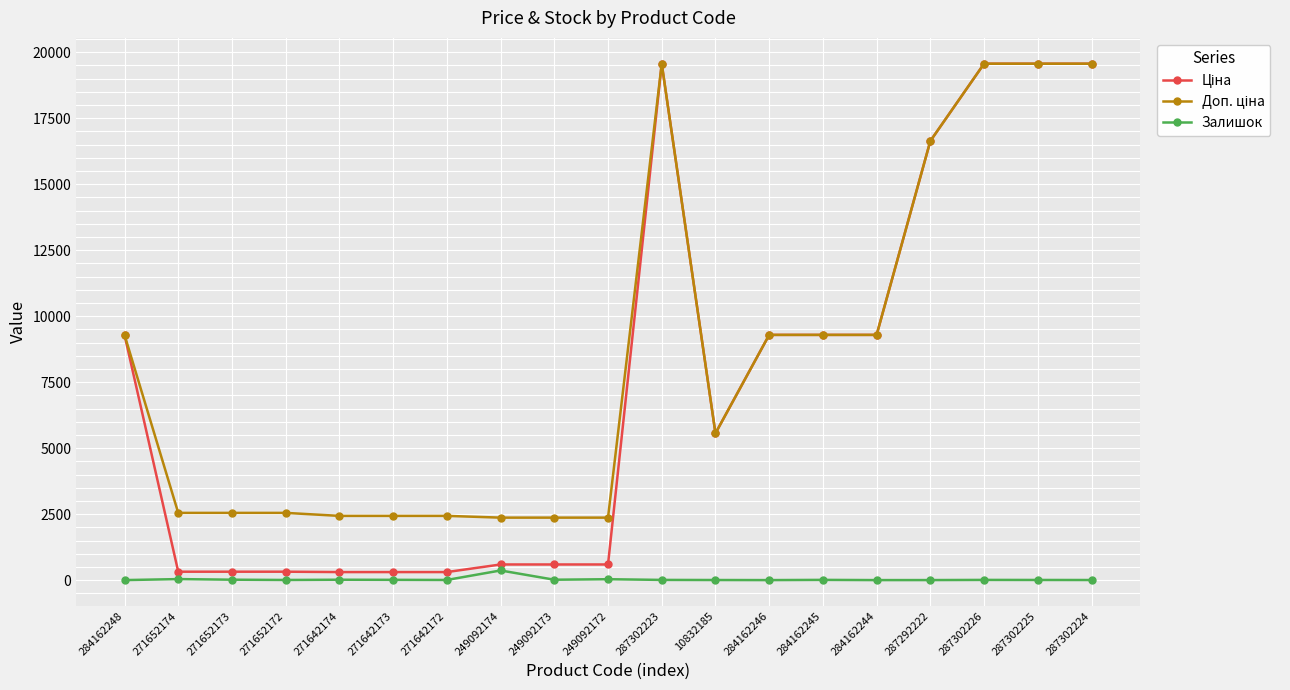

At how many categories does at least one series exceed 15742?

5